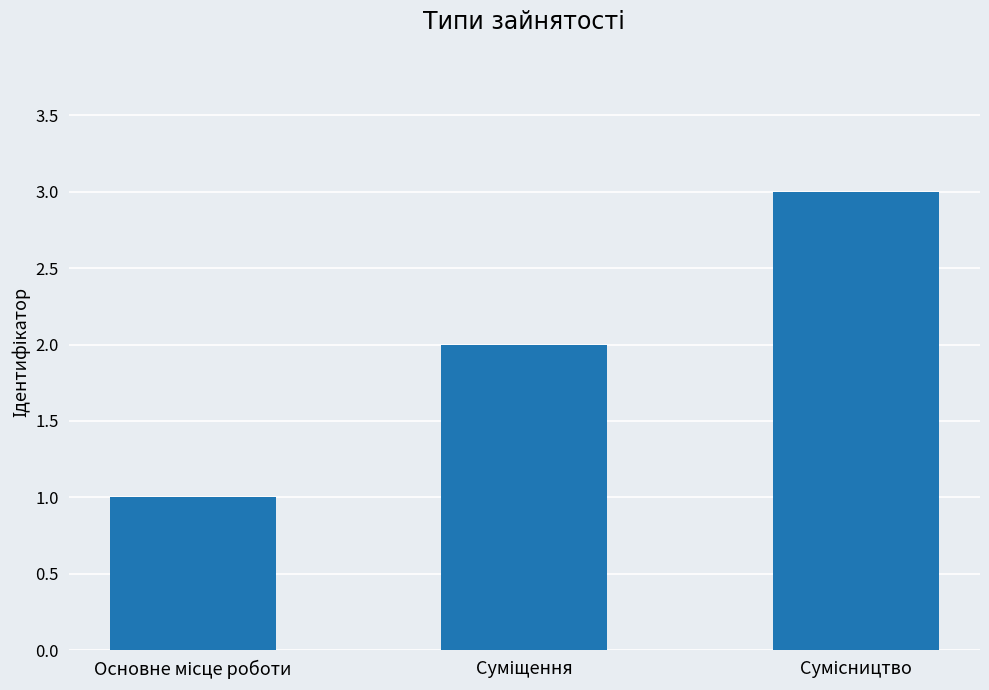

What is the greatest value displayed?

3